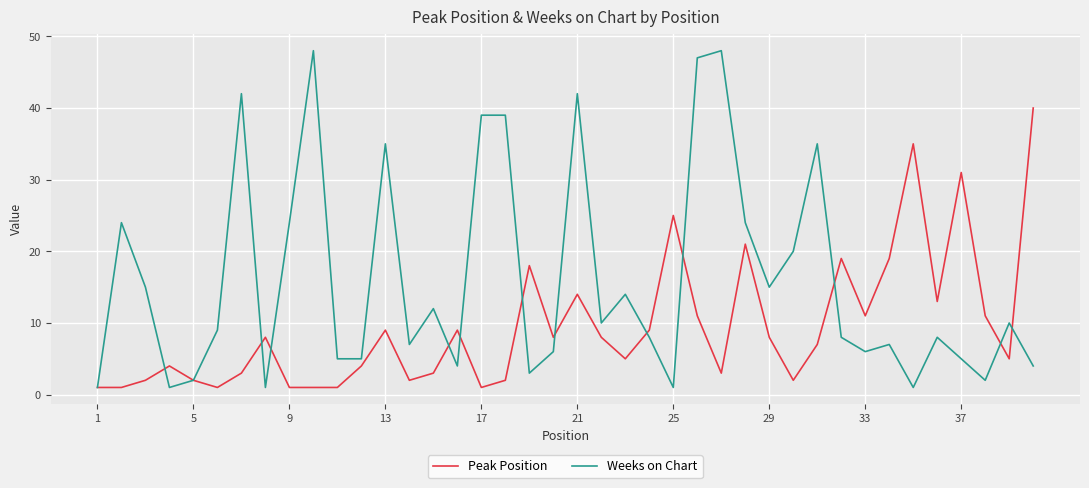

What is the greatest value displayed?

48